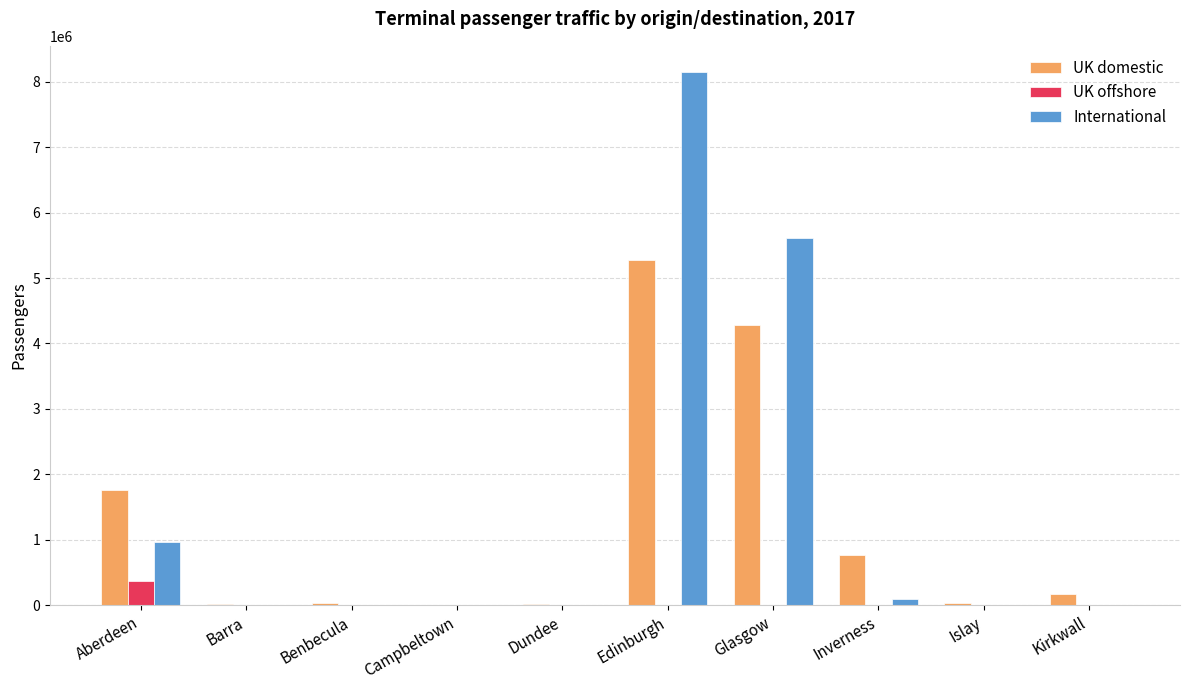

How many groups of bars are there?

10